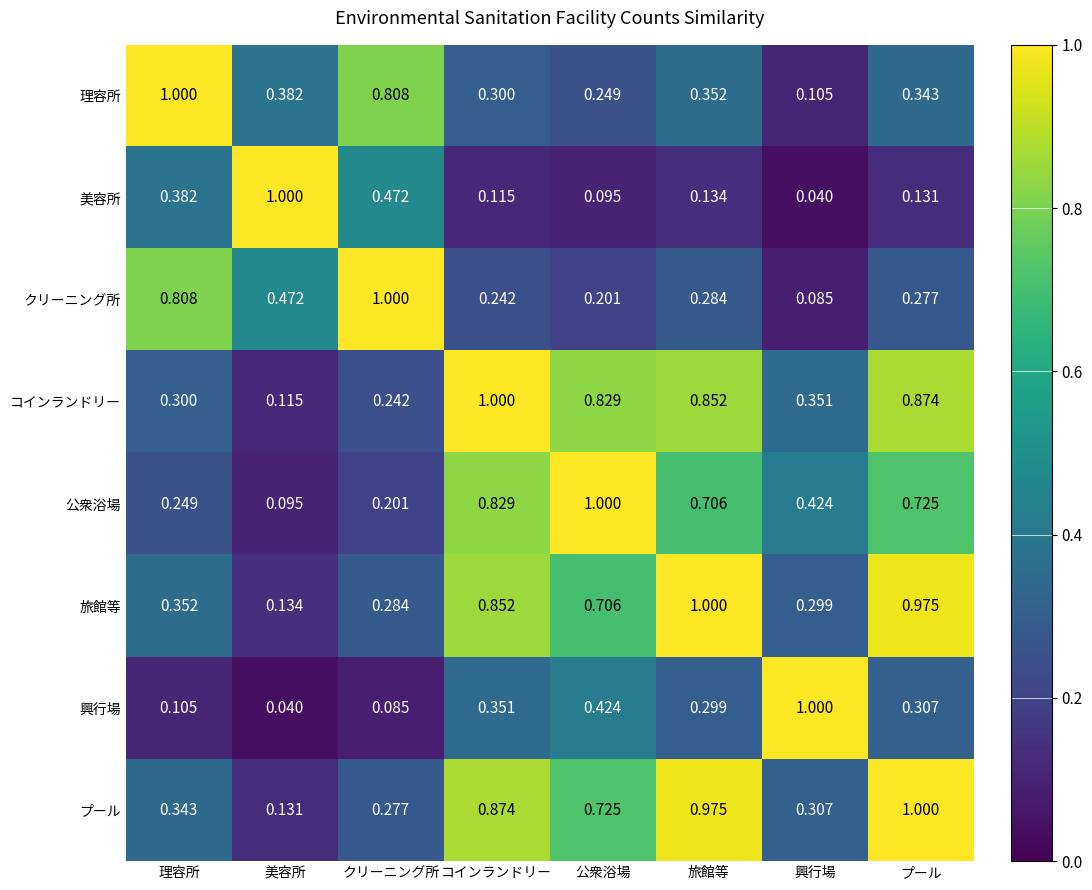

At which category is the sum across all series the highest?

プール